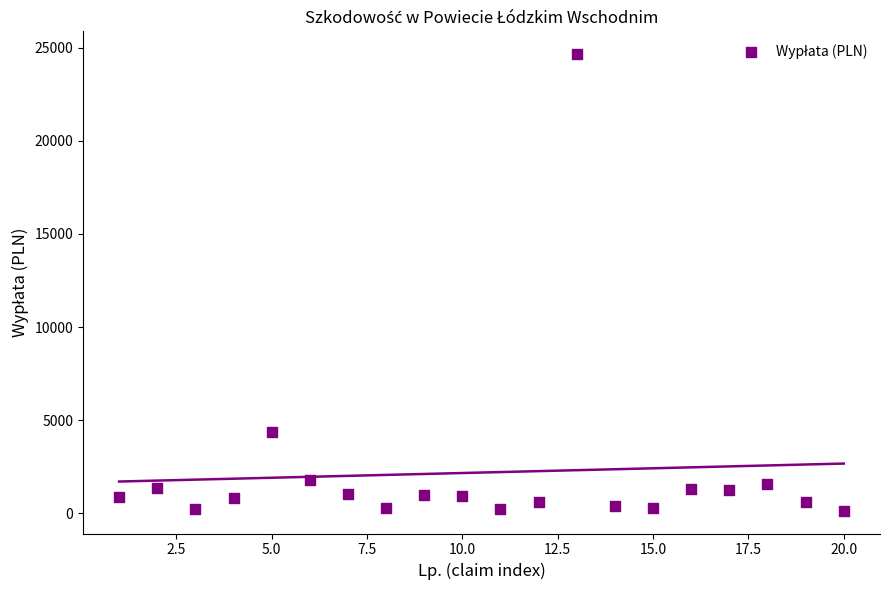

What is the range of X values (max minus min)?

19.0